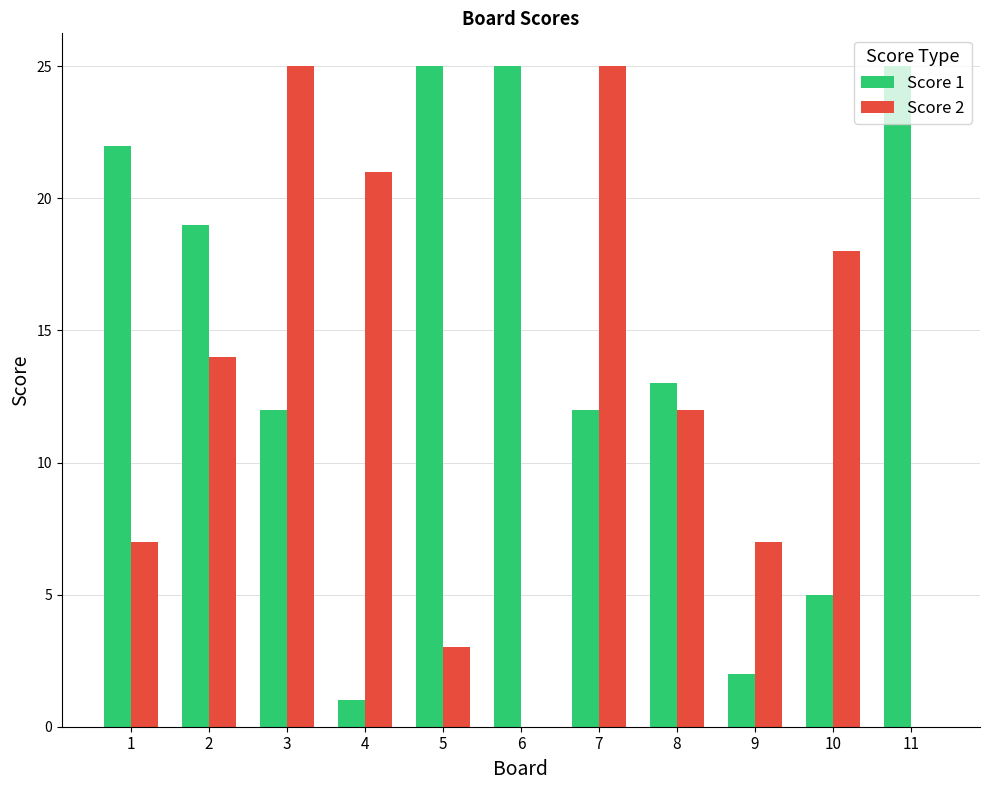

What are all the series names shown in the legend?

Score 1, Score 2